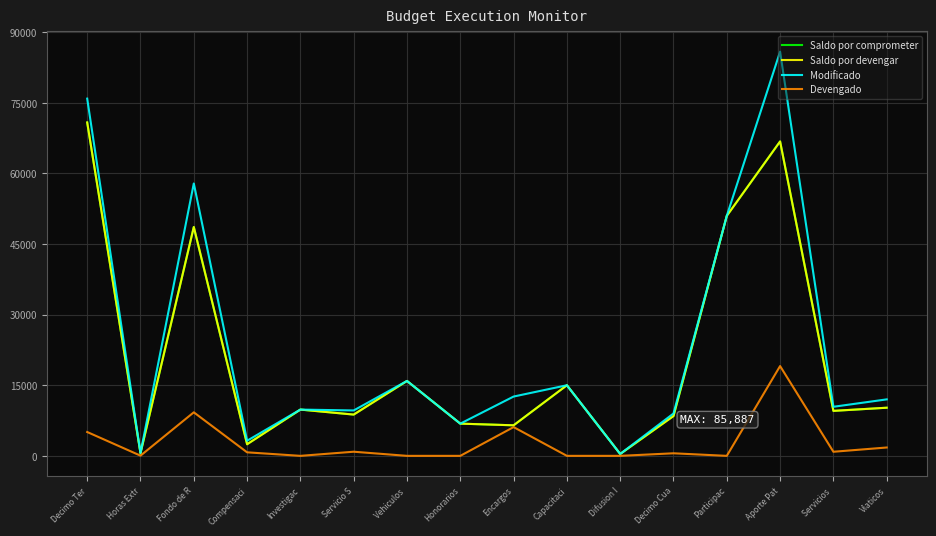

True or false: Devengado and Saldo por devengar cross at least once.

False